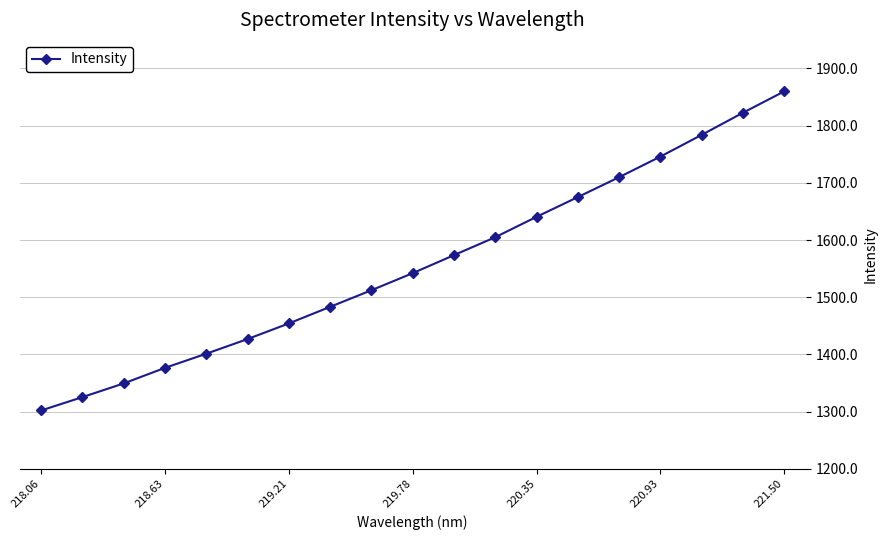

What is the smallest value displayed?

1301.9